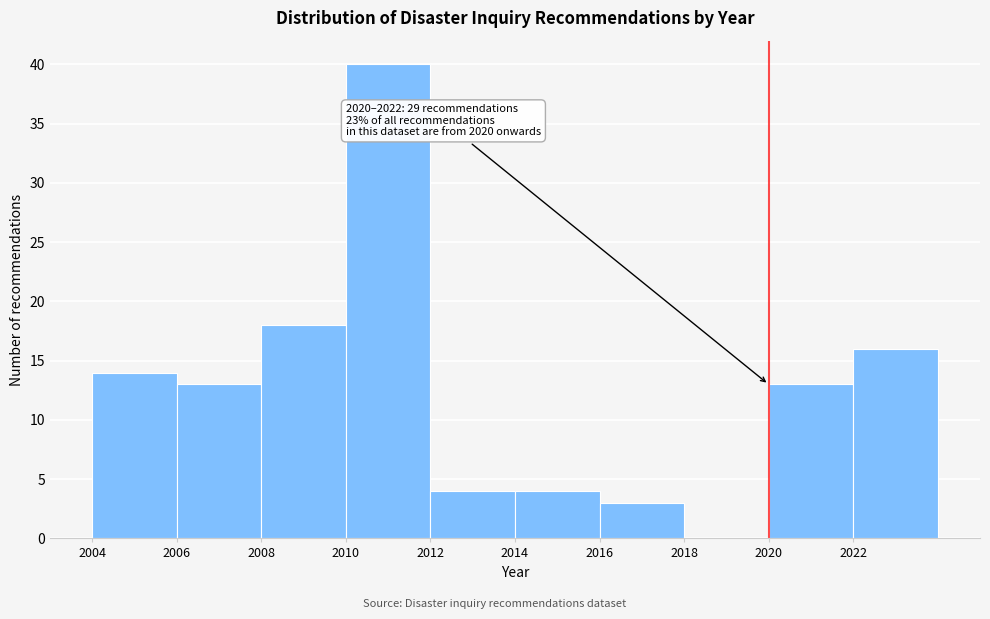

Which range on the x-axis has the tallest bar?

2010 to 2012